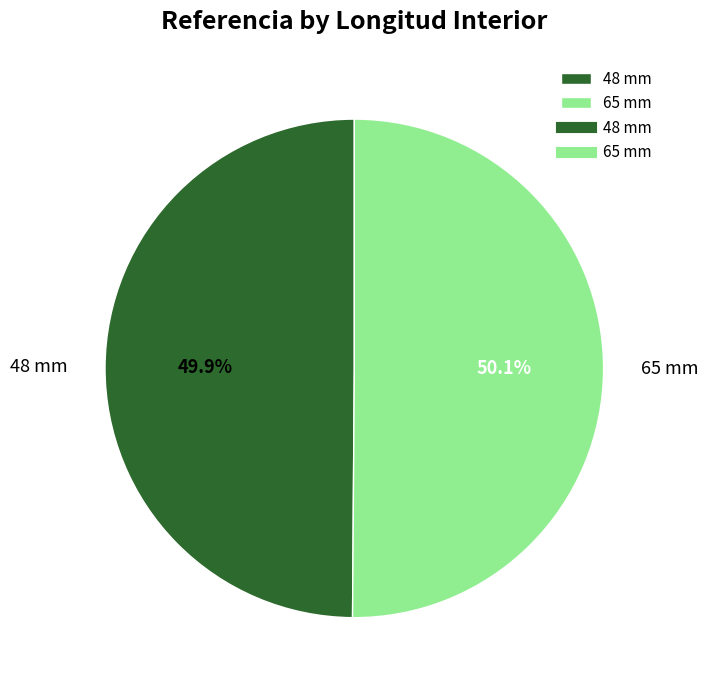

The 65 mm slice represents 50% of the pie. True or false?

True